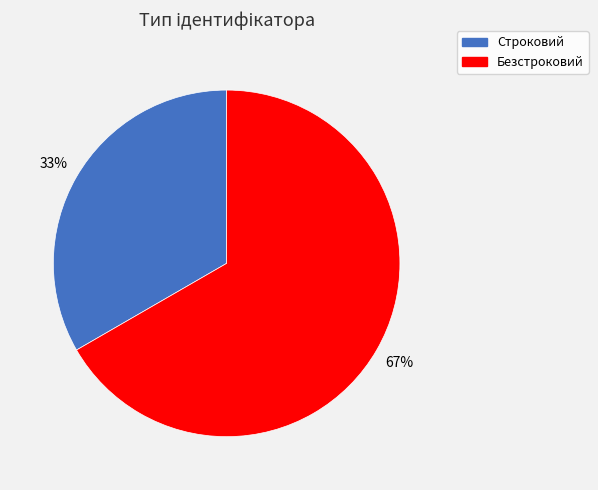

Is it true that Строковий is 33% of the pie?

True